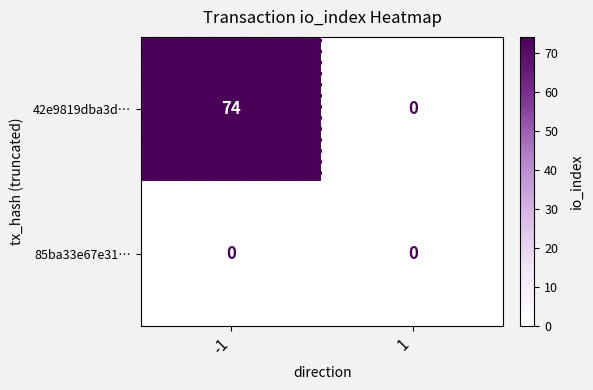

The 42e9819dba3d… series shows 0 at 1. True or false?

True